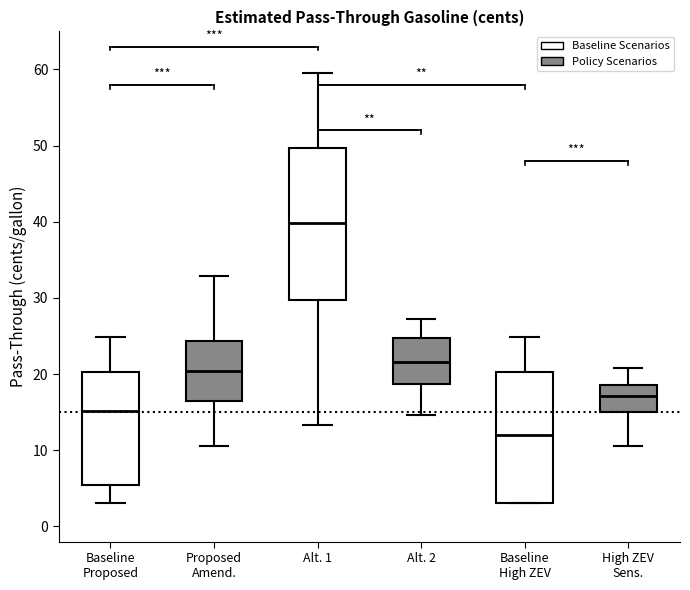

Which box is the tallest, from its lower edge to its upper edge?

Alt. 1